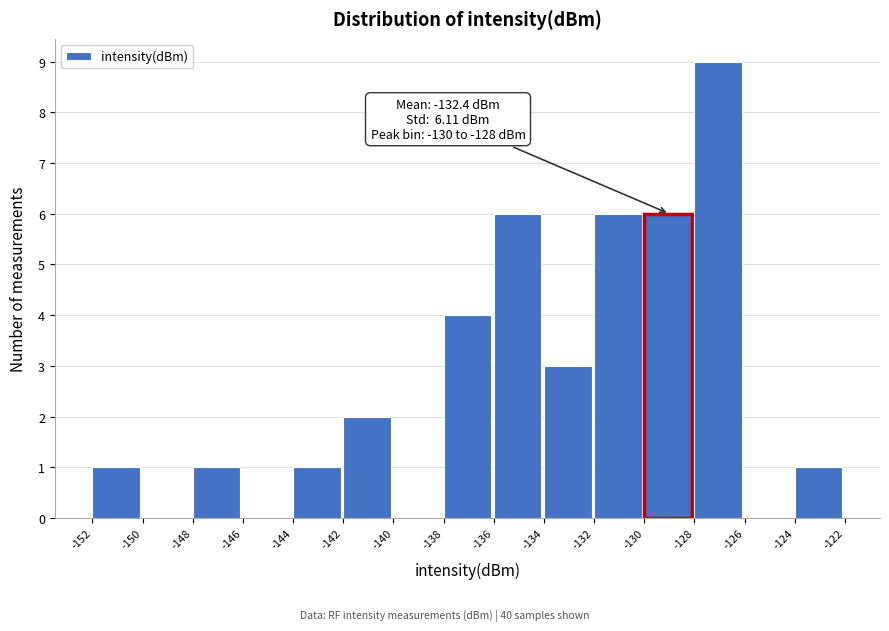

Reading left to right, extract all data points from this chart.

-152=1	-150=0	-148=1	-146=0	-144=1	-142=2	-140=0	-138=4	-136=6	-134=3	-132=6	-130=6	-128=9	-126=0	-124=1